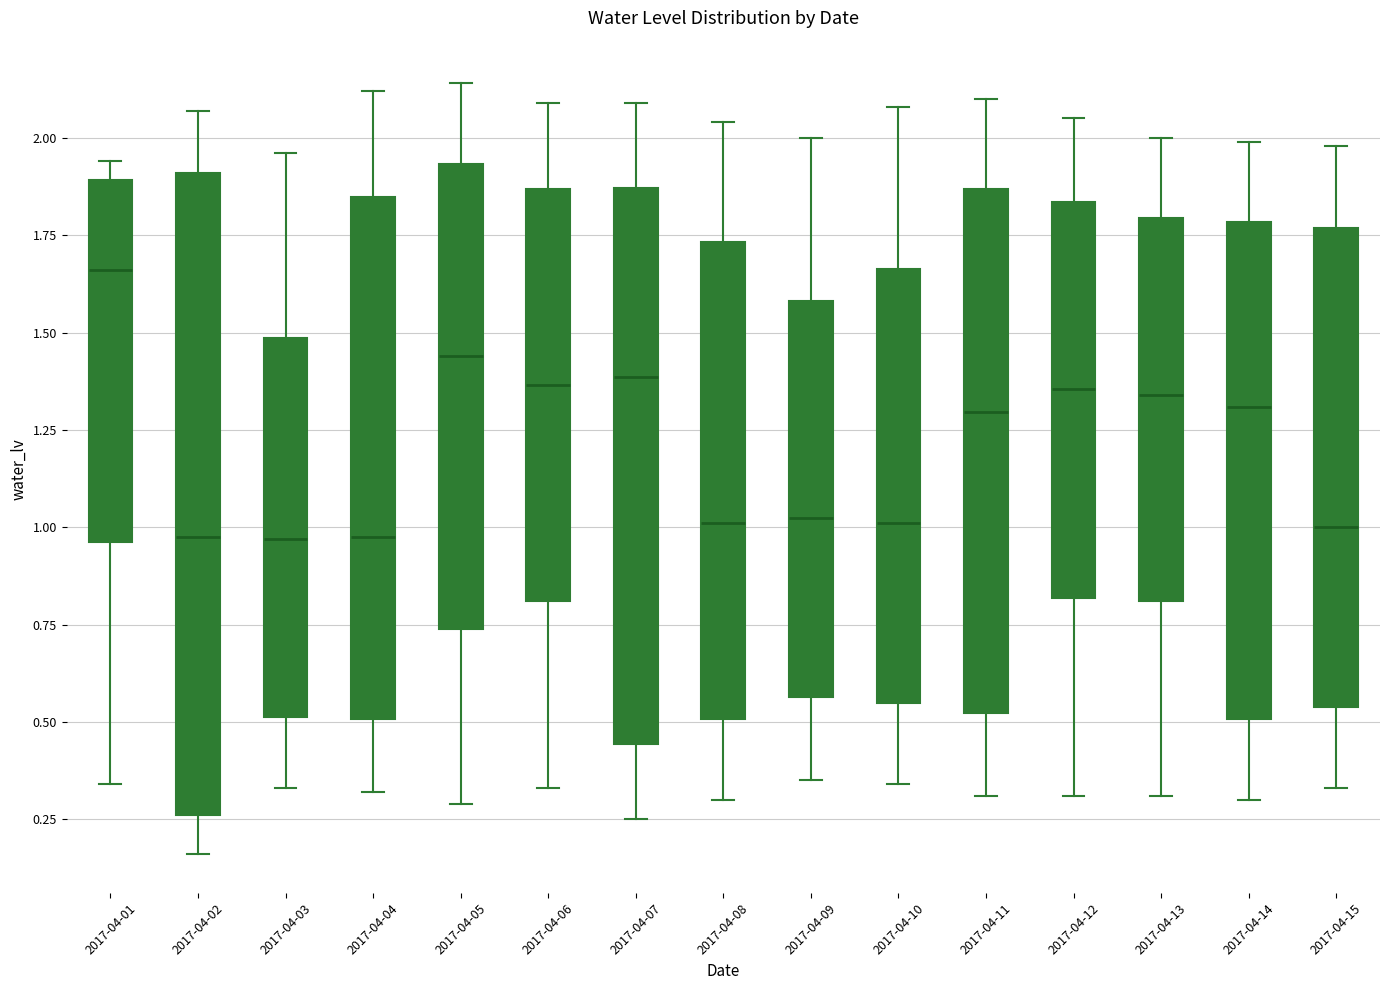

Which box is the tallest, from its lower edge to its upper edge?

2017-04-02